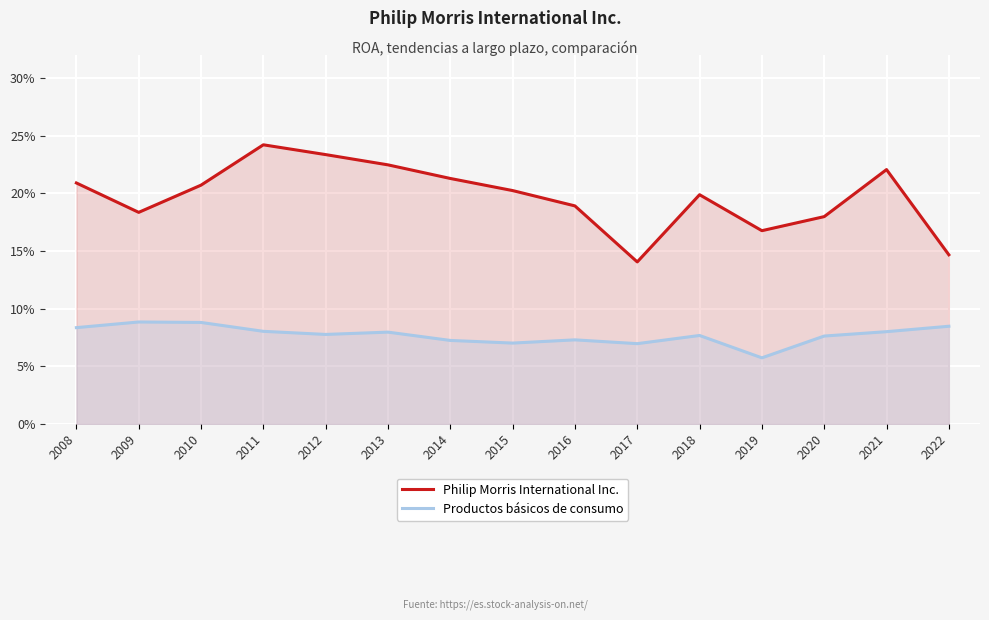

Reading left to right, what are all the values shown in this chart?

Philip Morris International Inc.: 2008=0.2	2009=0.2	2010=0.2	2011=0.2	2012=0.2	2013=0.2	2014=0.2	2015=0.2	2016=0.2	2017=0.1	2018=0.2	2019=0.2	2020=0.2	2021=0.2	2022=0.1
Productos básicos de consumo: 2008=0.1	2009=0.1	2010=0.1	2011=0.1	2012=0.1	2013=0.1	2014=0.1	2015=0.1	2016=0.1	2017=0.1	2018=0.1	2019=0.1	2020=0.1	2021=0.1	2022=0.1